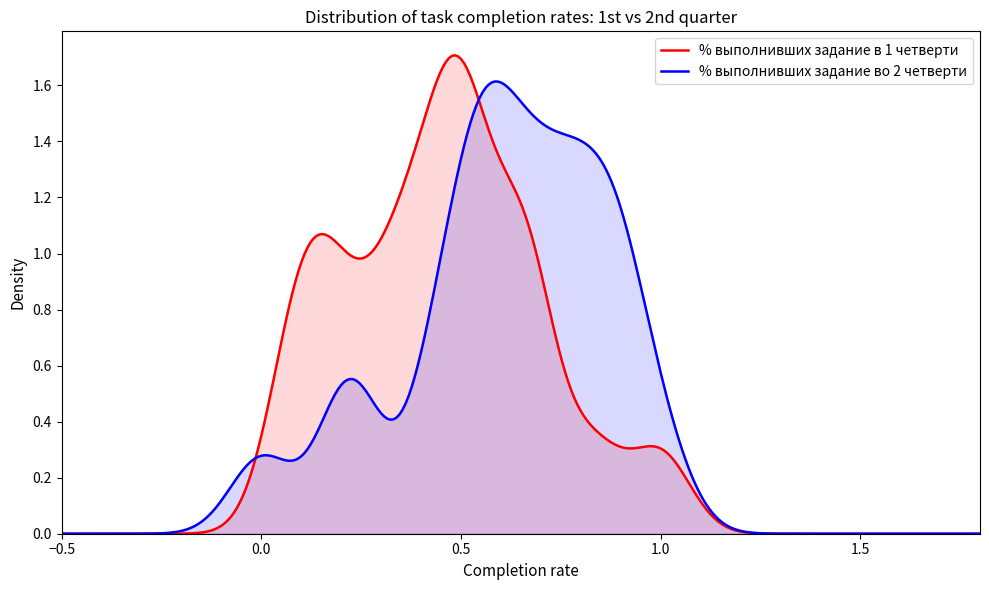

Which has a higher value, 7 or 14?

7